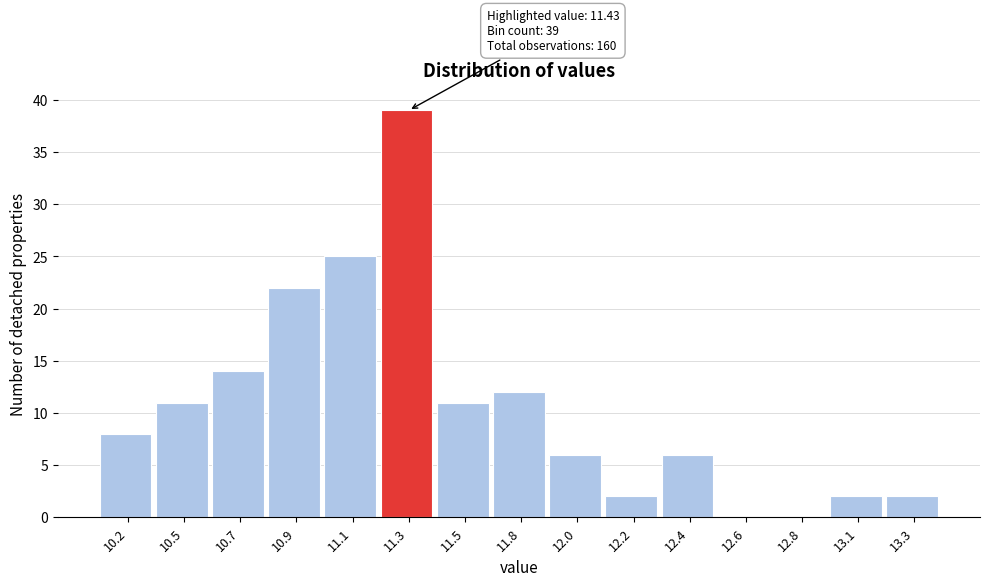

Reading right to left, list all the values displayed in this chart.

13.3=2	13.1=2	12.8=0	12.6=0	12.4=6	12.2=2	12.0=6	11.8=12	11.5=11	11.3=39	11.1=25	10.9=22	10.7=14	10.5=11	10.2=8